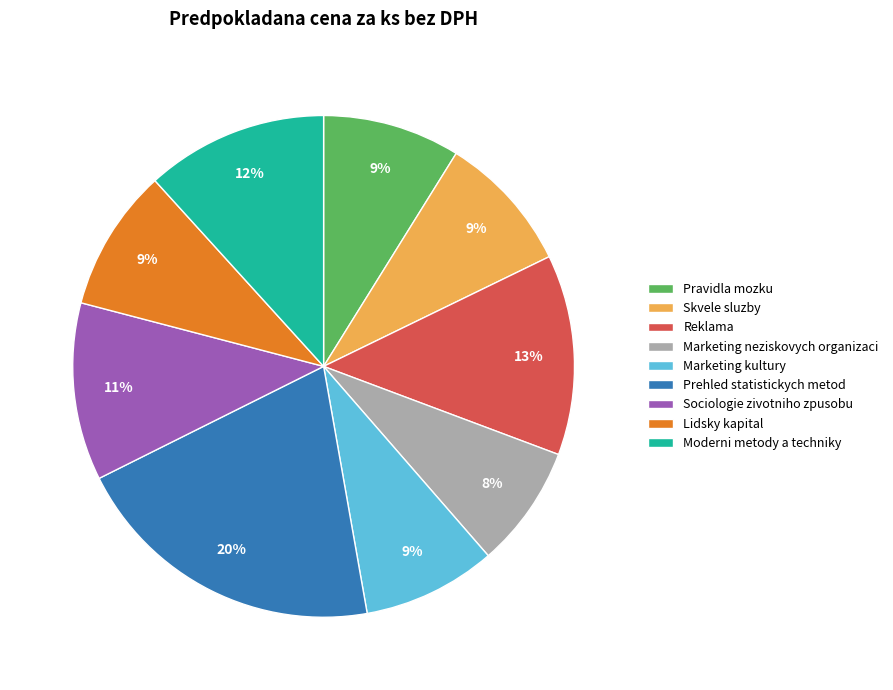

Is there a majority slice in this chart?

No